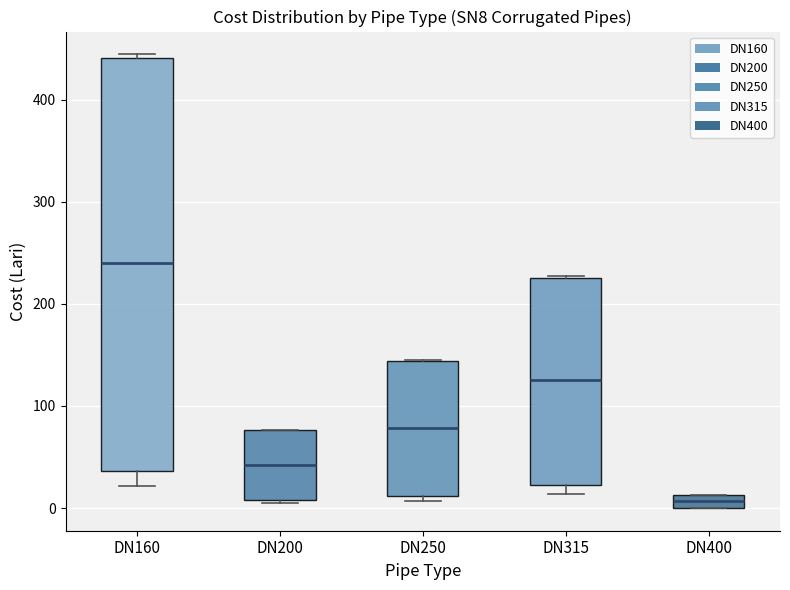

Which box's median line is the highest?

DN160